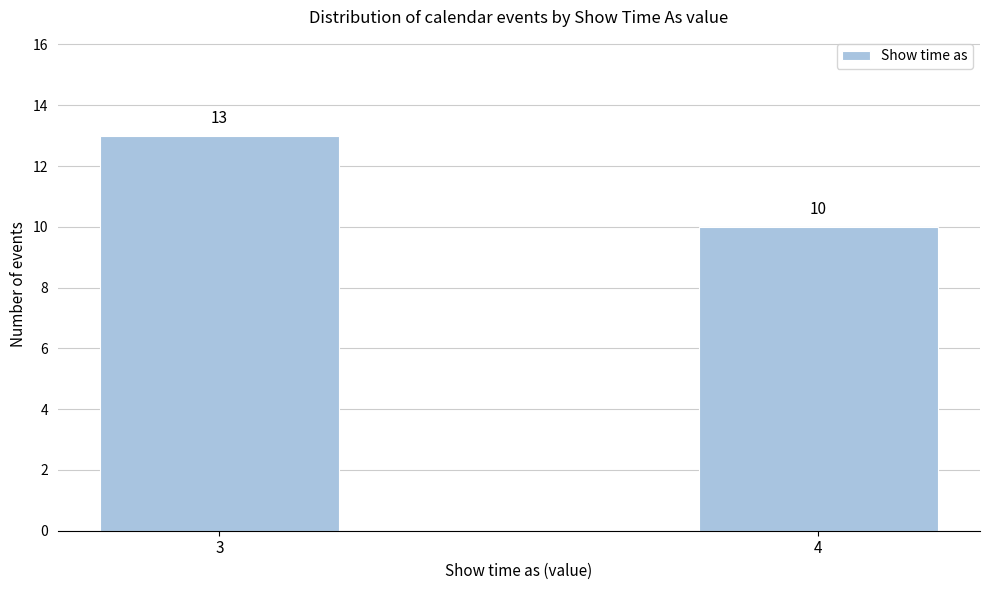

Reading left to right, transcribe all the data shown in this chart.

13	10